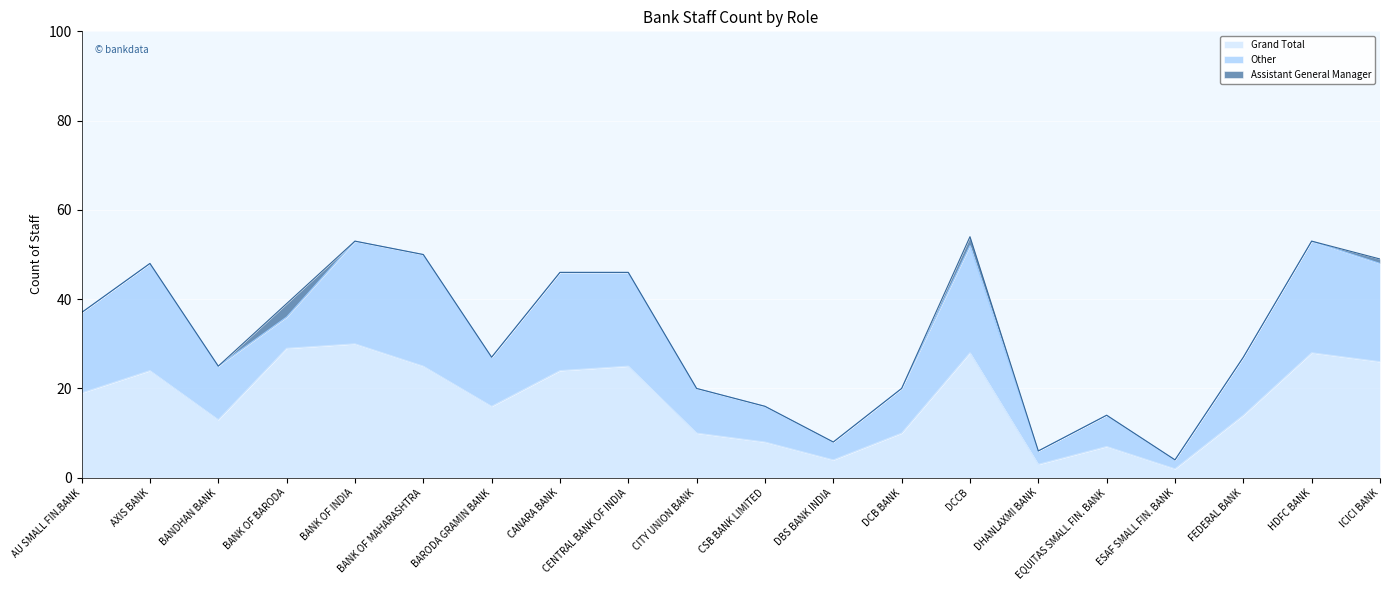

What is the difference between the second highest and minimum values in the Other series?

23